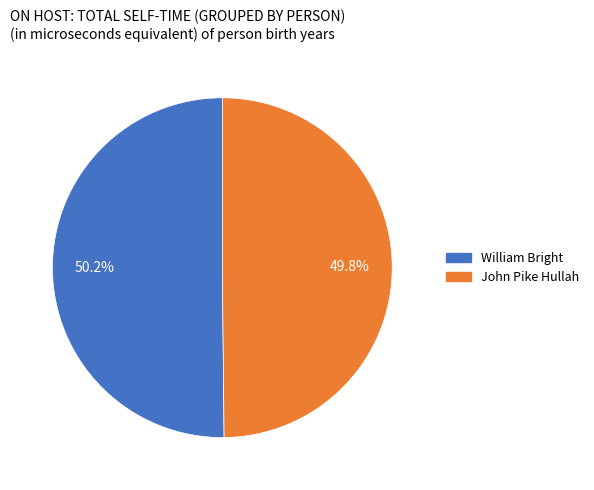

What is the ratio of the value at William Bright to the value at John Pike Hullah?

1.0